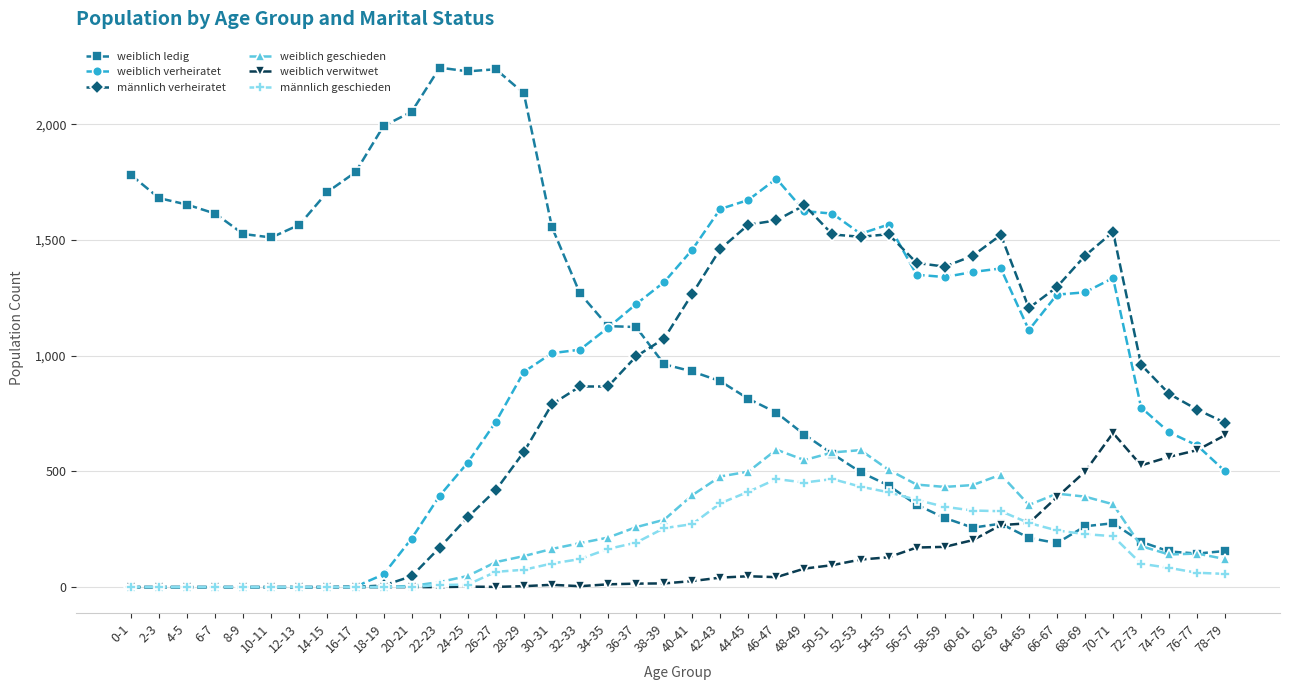

Which series has the largest total across all categories?

weiblich ledig